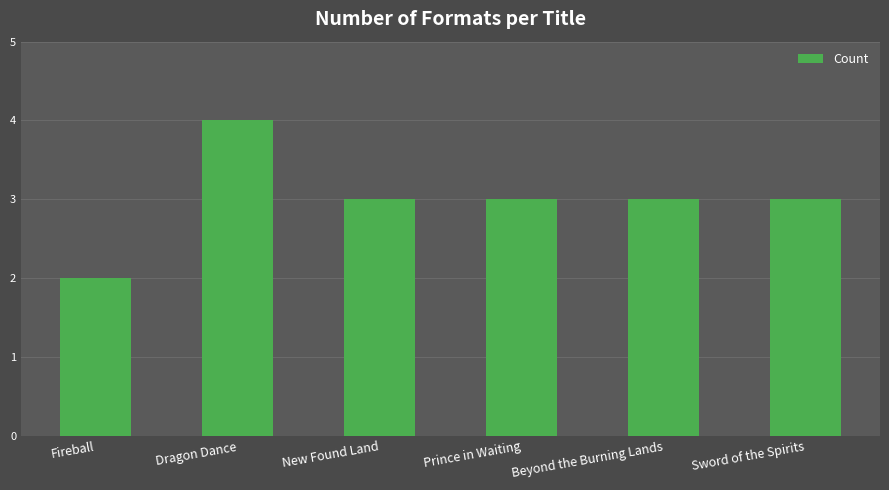

Count the values in the range 3 to 4.

5